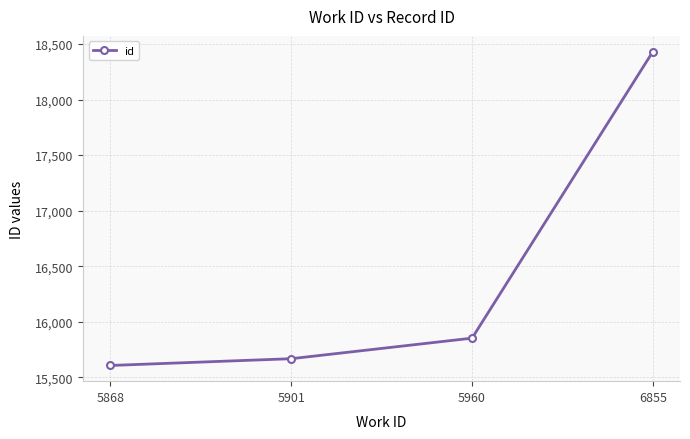

What is the approximate value at 5960, to the nearest 10?

15850